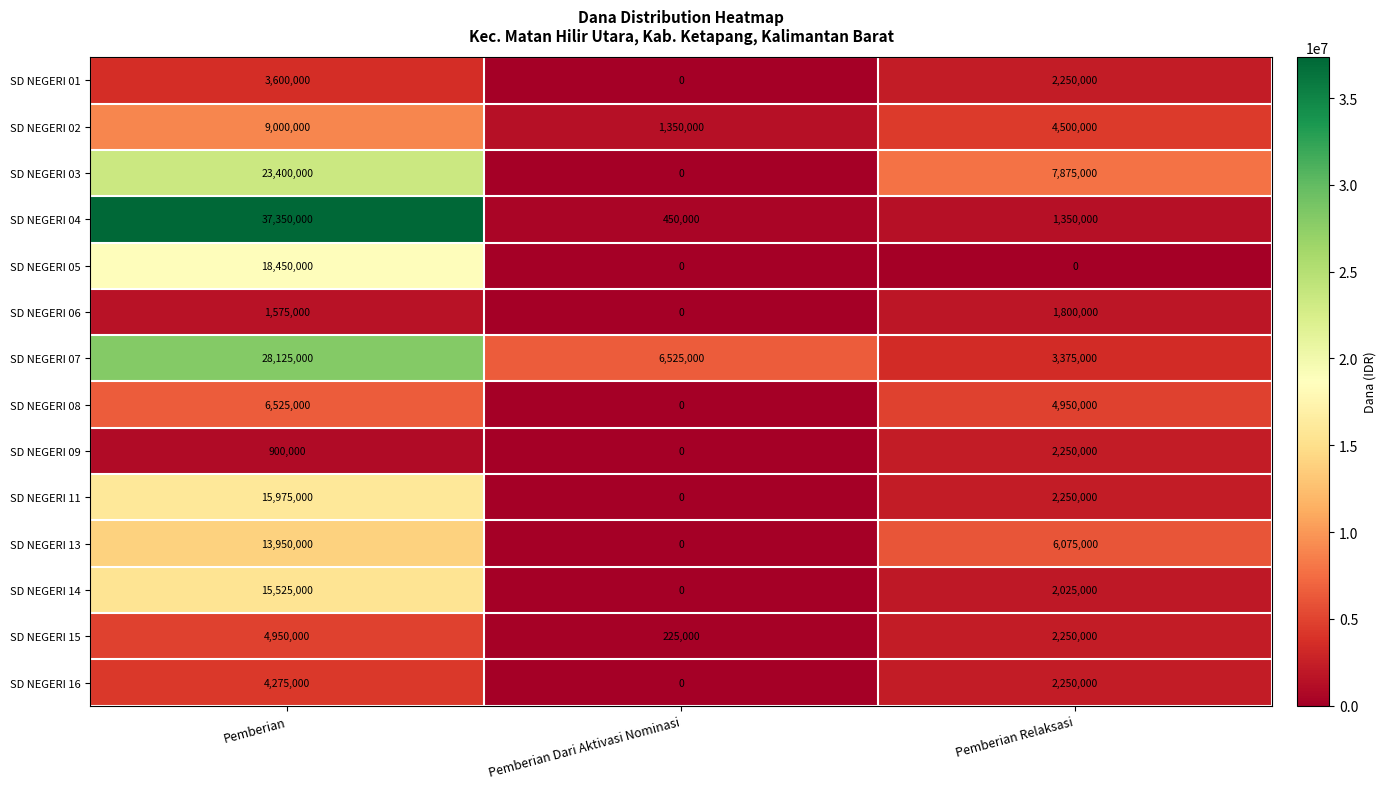

The value of SD NEGERI 04 at Pemberian is 37350000. True or false?

True